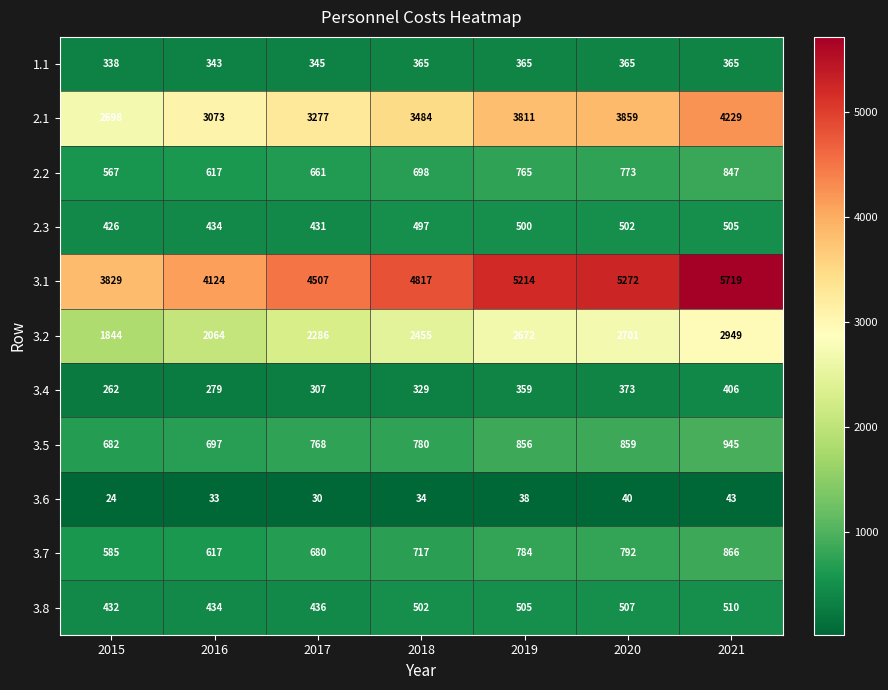

Which category has the lowest value across all series?

2015